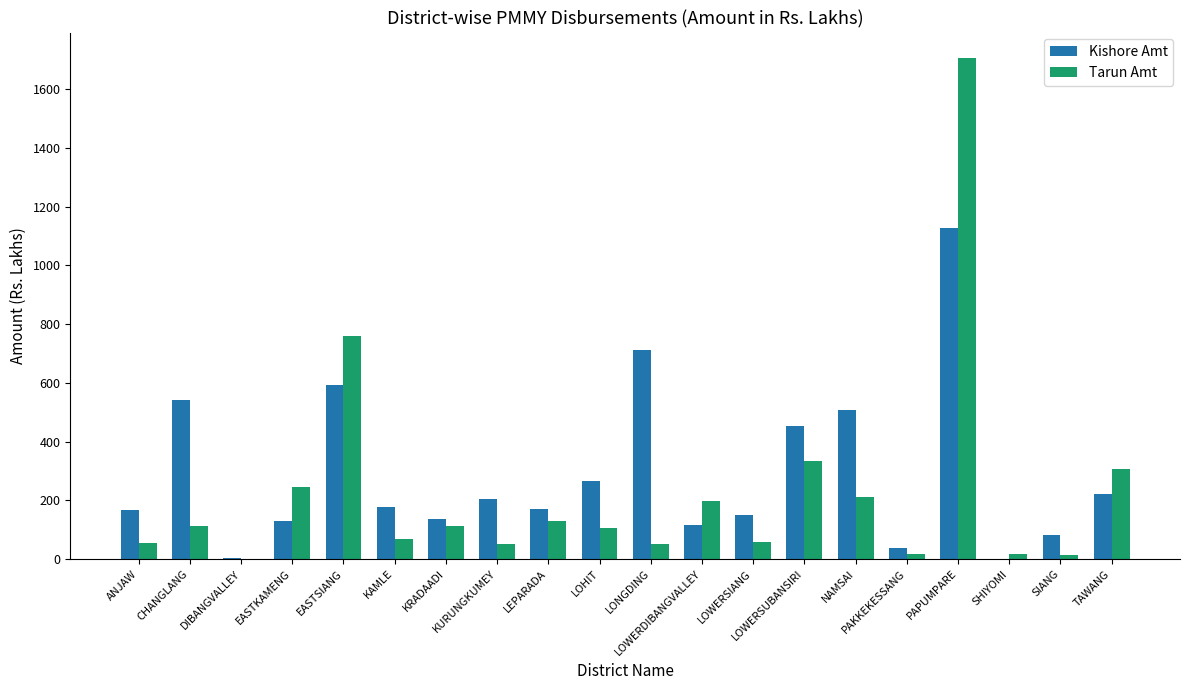

How many series are shown in this chart?

2